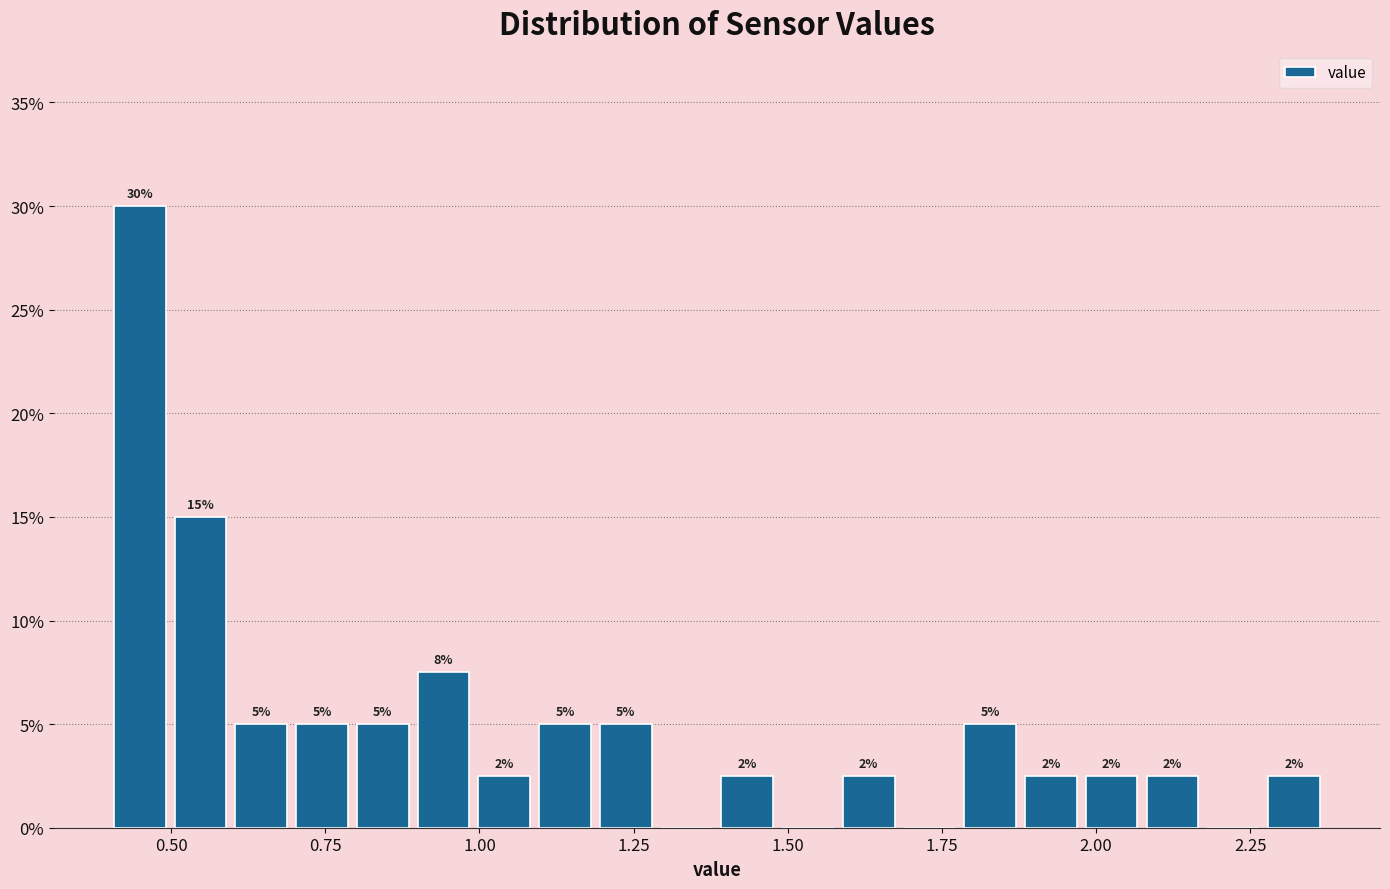

Around what value on the x-axis is the tallest bar? Give the approximate position of its centre, as read against the axis.

0.45